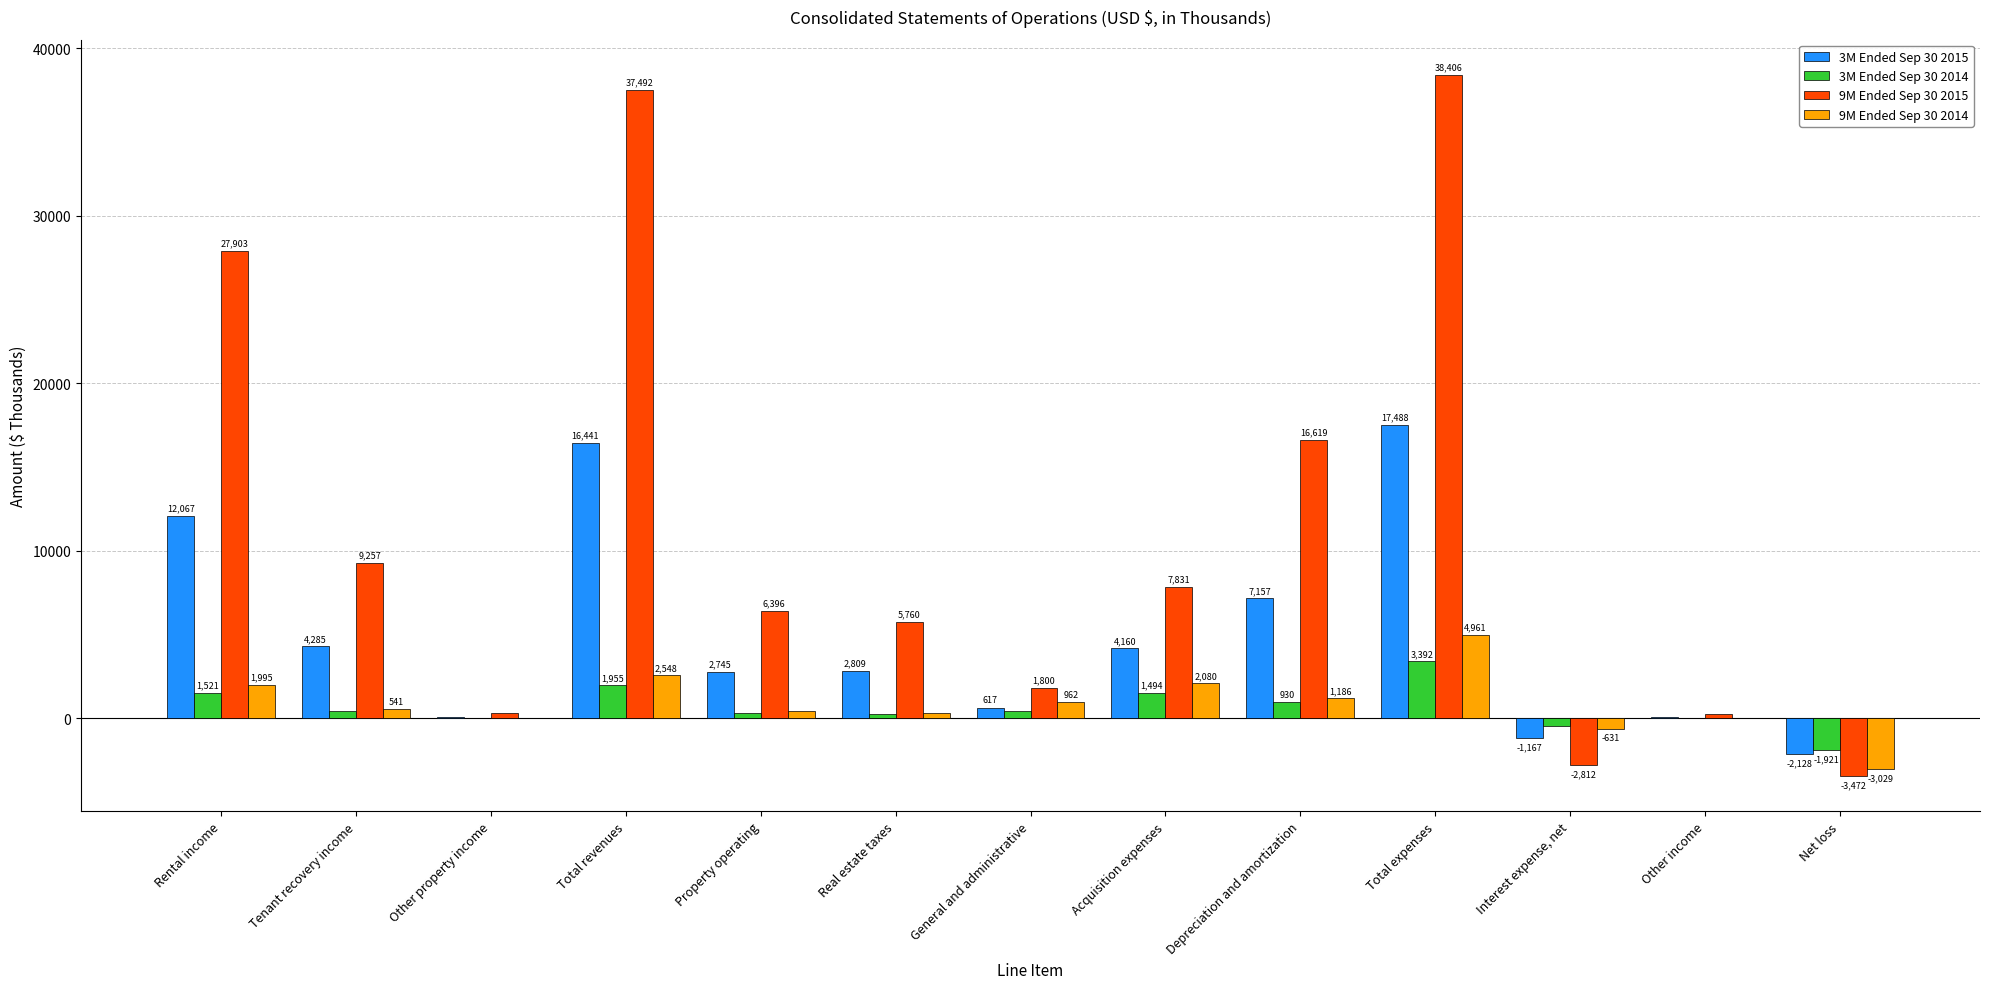

What is the difference between the 3M Ended Sep 30 2015 values at Real estate taxes and Tenant recovery income?

1476